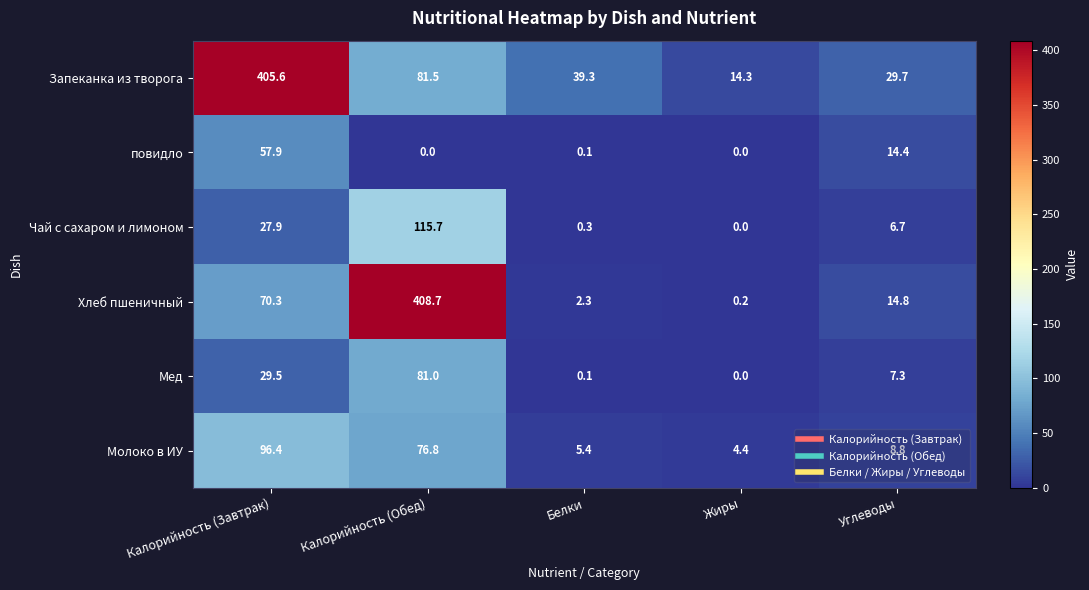

The value of Чай с сахаром и лимоном at Жиры is 0.0. True or false?

True